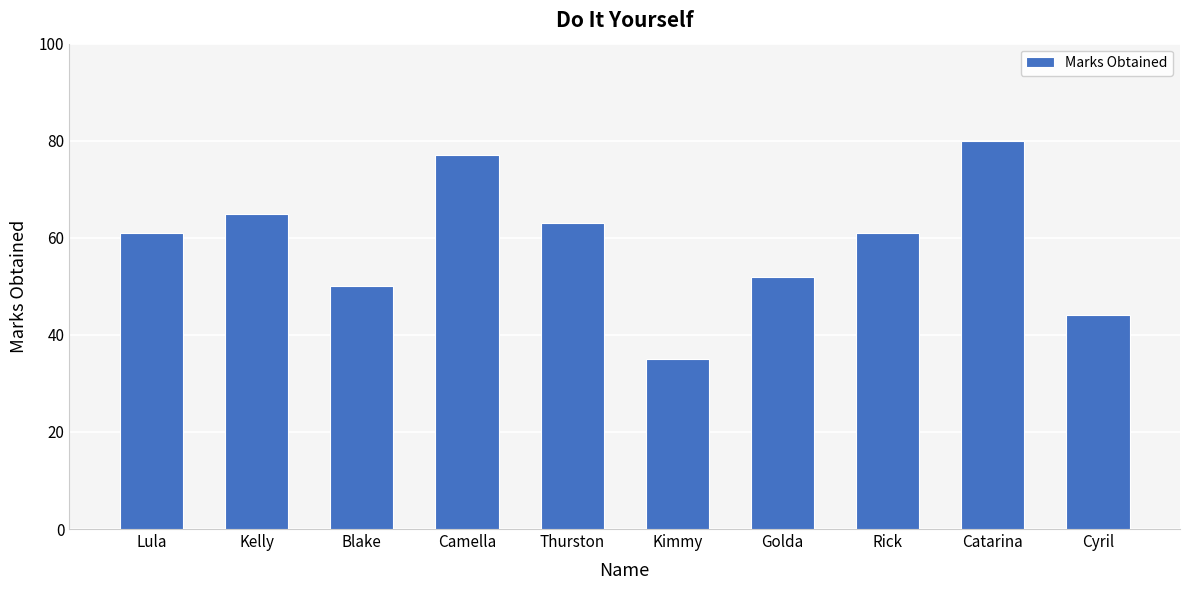

Approximately how many times larger is the value at Lula compared to Golda?

1.2